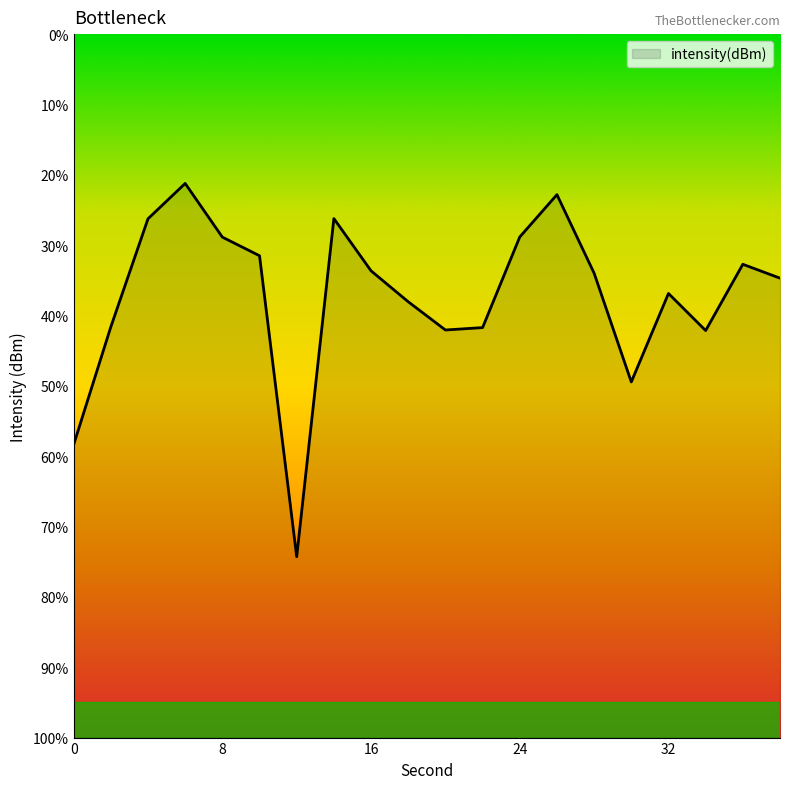

Rank the categories by value from highest to lowest.

6, 26, 14, 4, 24, 8, 10, 36, 16, 28, 38, 32, 18, 2, 22, 20, 34, 30, 0, 12